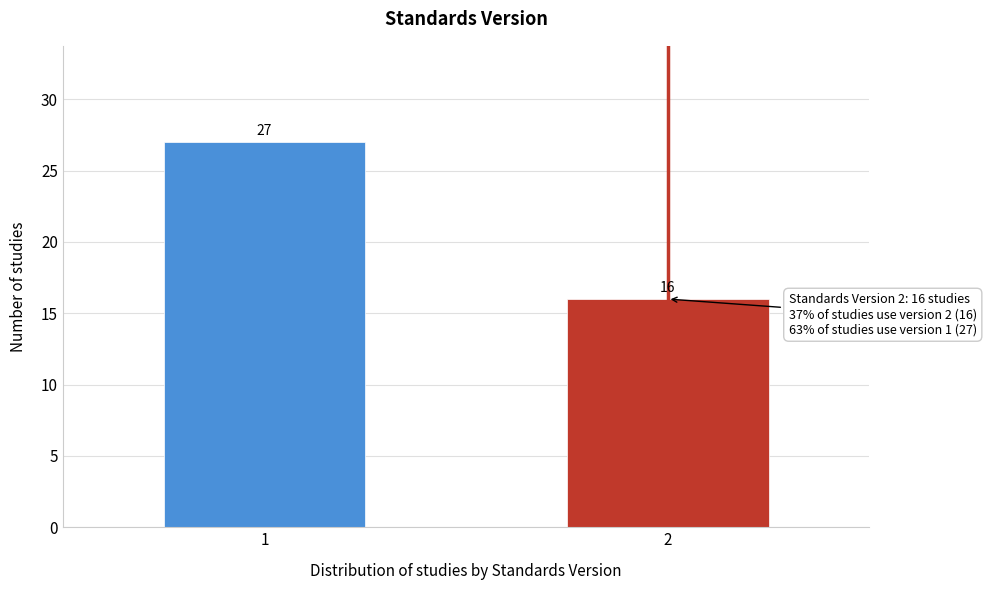

Reading left to right, extract all data points from this chart.

27	16